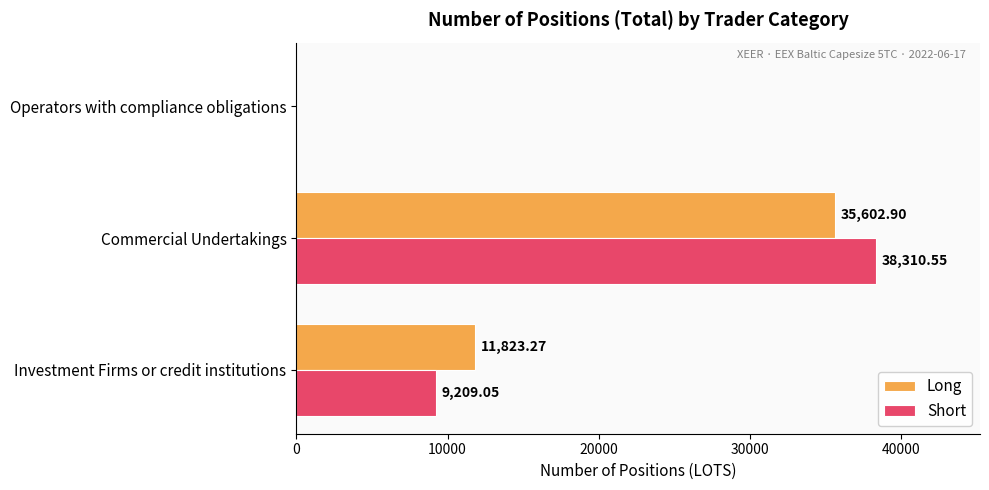

What are all the series names shown in the legend?

Long, Short